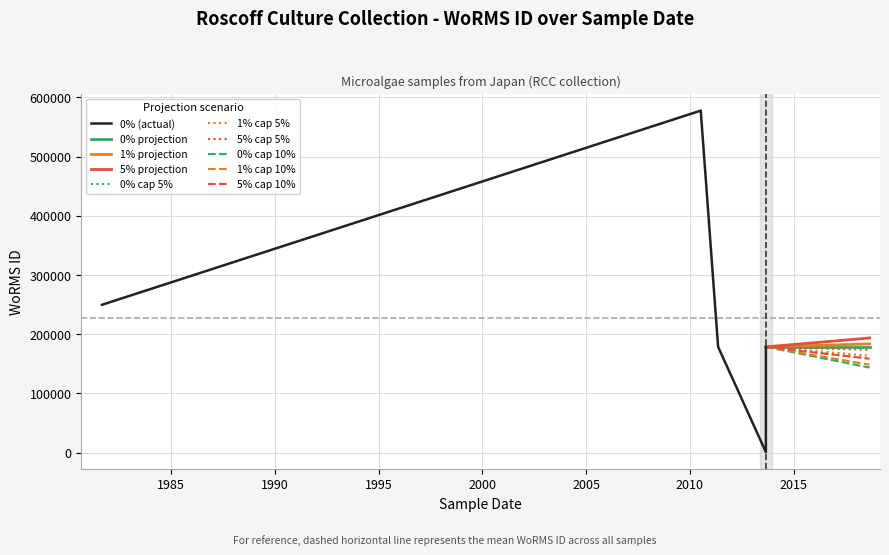

What is the maximum value for 5% cap 10%?

178583.0